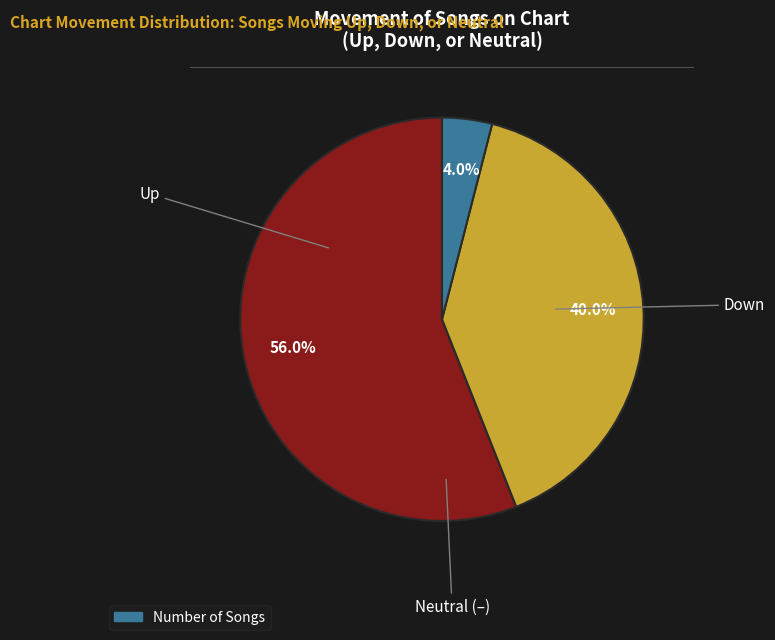

How many segments does this pie chart have?

3